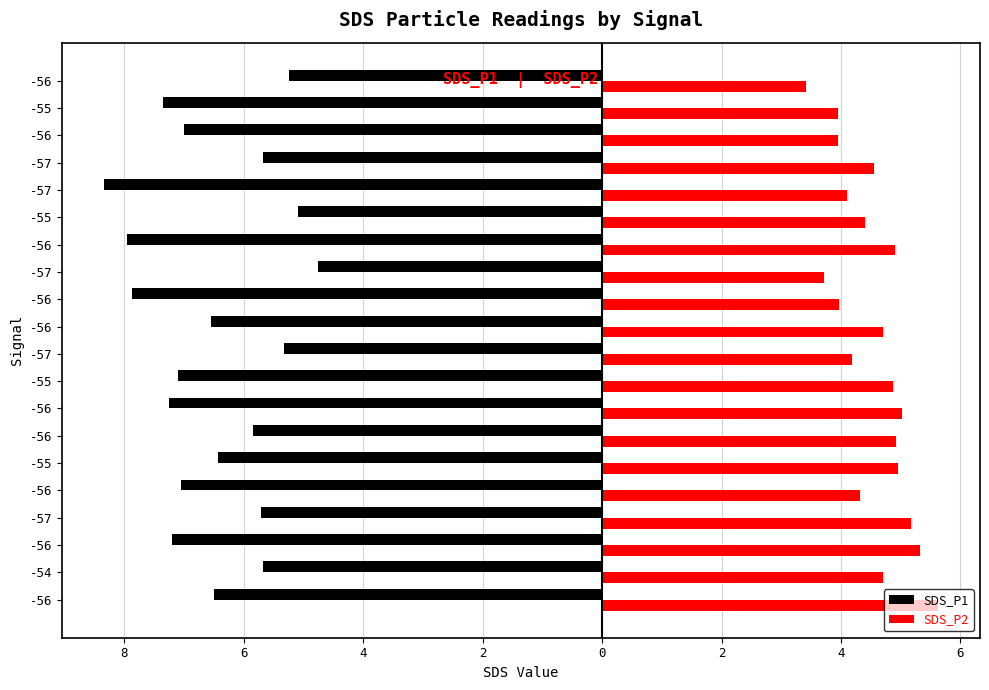

What are all the series names shown in the legend?

SDS_P1, SDS_P2